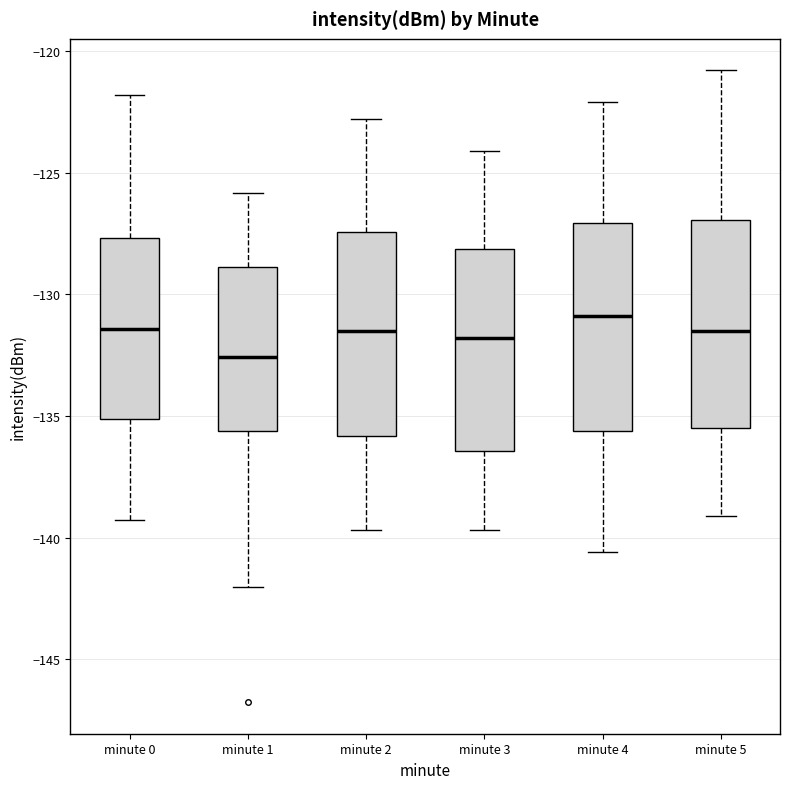

Reading left to right, read every box against the y-axis: the position of its median line, the range the box covers, and the ends of its whiskers. The values are not printed on the chart, so give them approximately, as read against the axis.

minute 0: median -131.5, box -135.0 to -127.5, whiskers -139.5 to -122.0
minute 1: median -132.5, box -135.5 to -129.0, whiskers -142.0 to -126.0
minute 2: median -131.5, box -136.0 to -127.5, whiskers -139.5 to -123.0
minute 3: median -132.0, box -136.5 to -128.0, whiskers -139.5 to -124.0
minute 4: median -131.0, box -135.5 to -127.0, whiskers -140.5 to -122.0
minute 5: median -131.5, box -135.5 to -127.0, whiskers -139.0 to -121.0